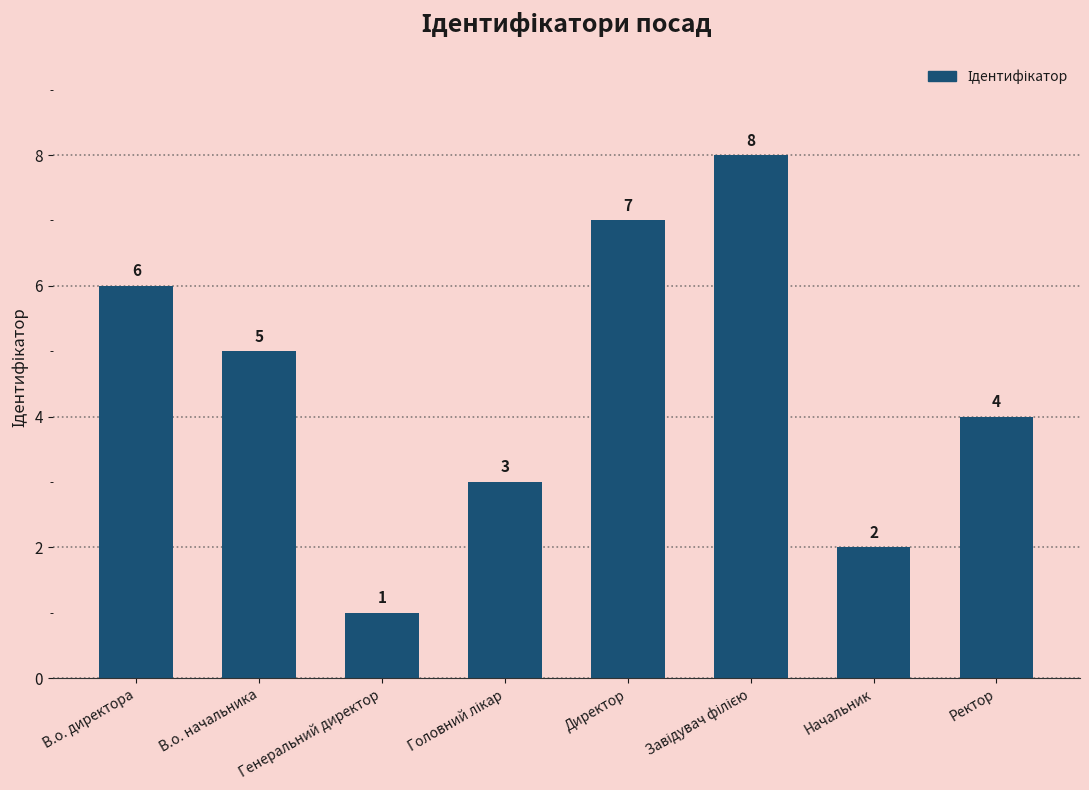

What is the change in value from В.о. директора to Директор?

+1